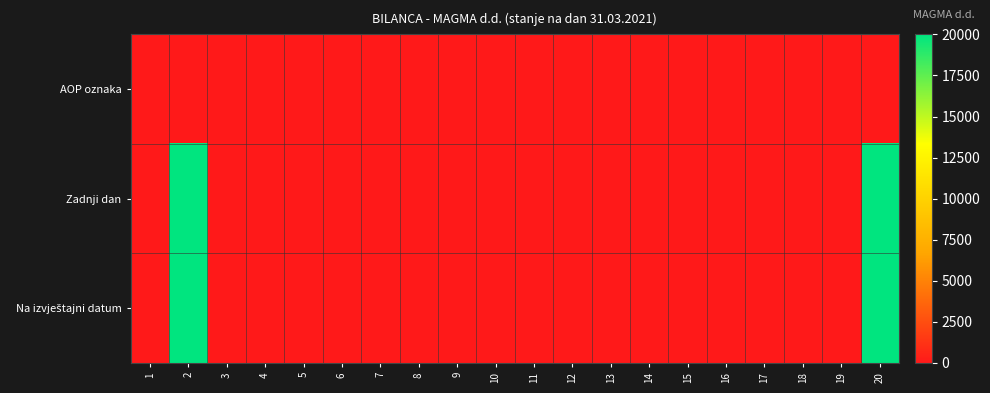

At how many categories does at least one series exceed 6874?

2